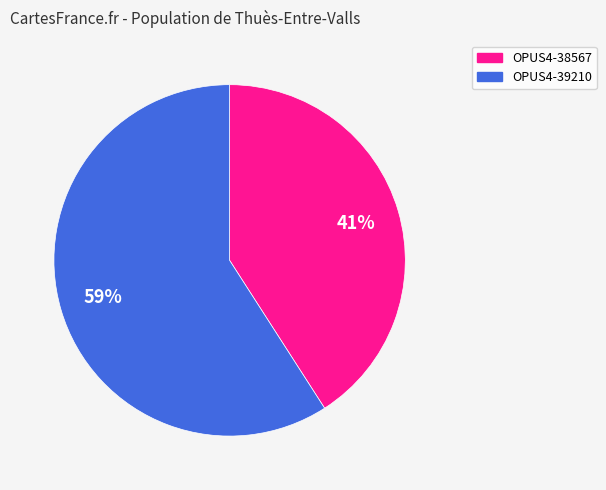

True or false: OPUS4-39210 accounts for 59% of the total.

True